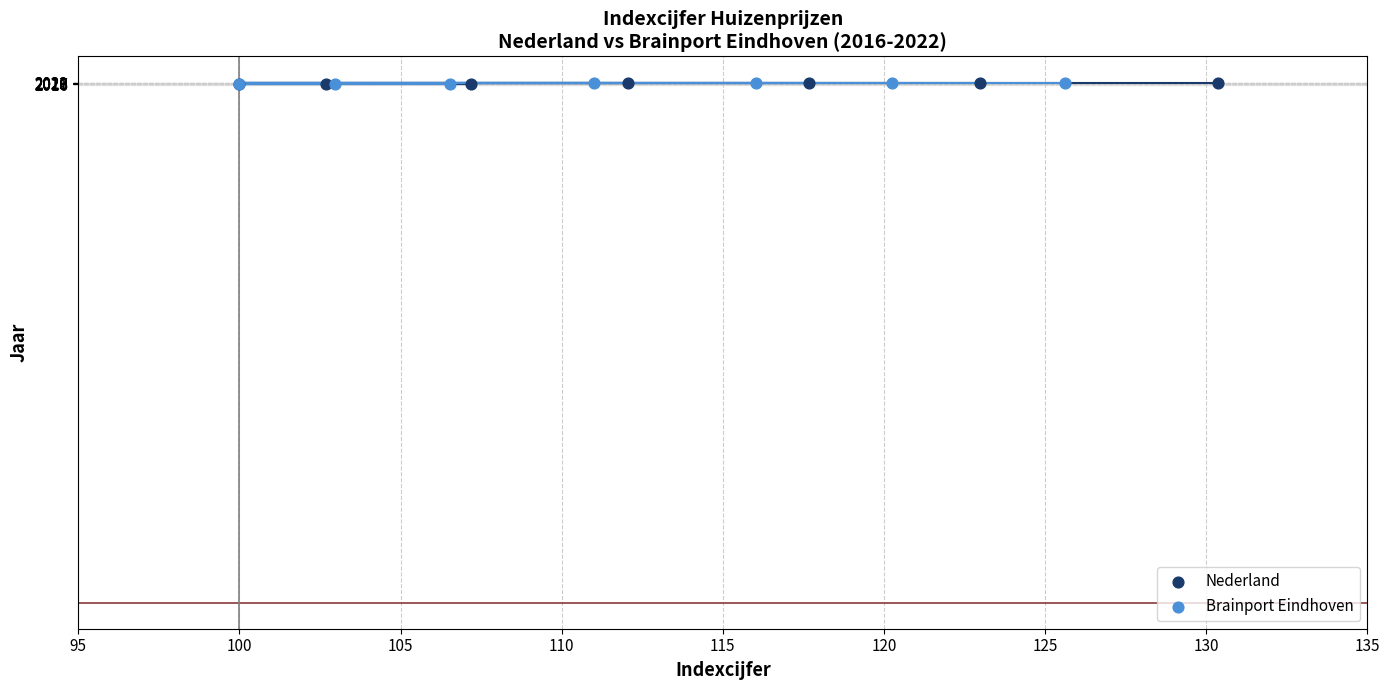

What are all the series names shown in the legend?

Nederland, Brainport Eindhoven